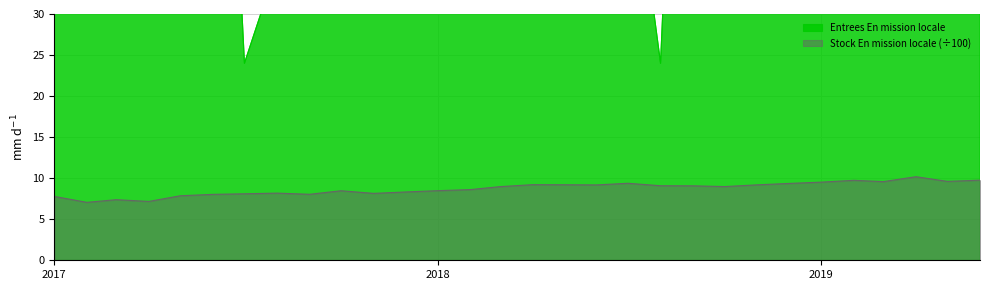

Which category has the highest value in the Entrees En mission locale series?

2017-10-01